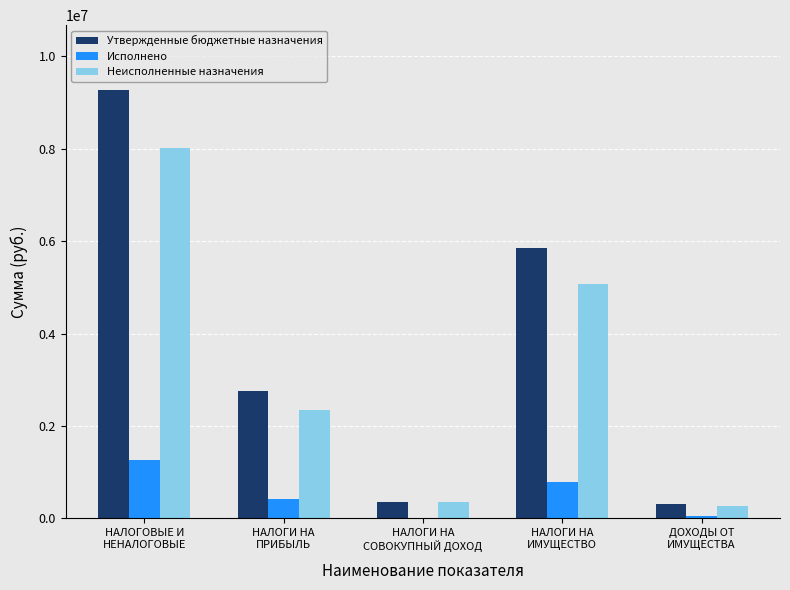

What is the maximum value shown in the chart?

9283400.0